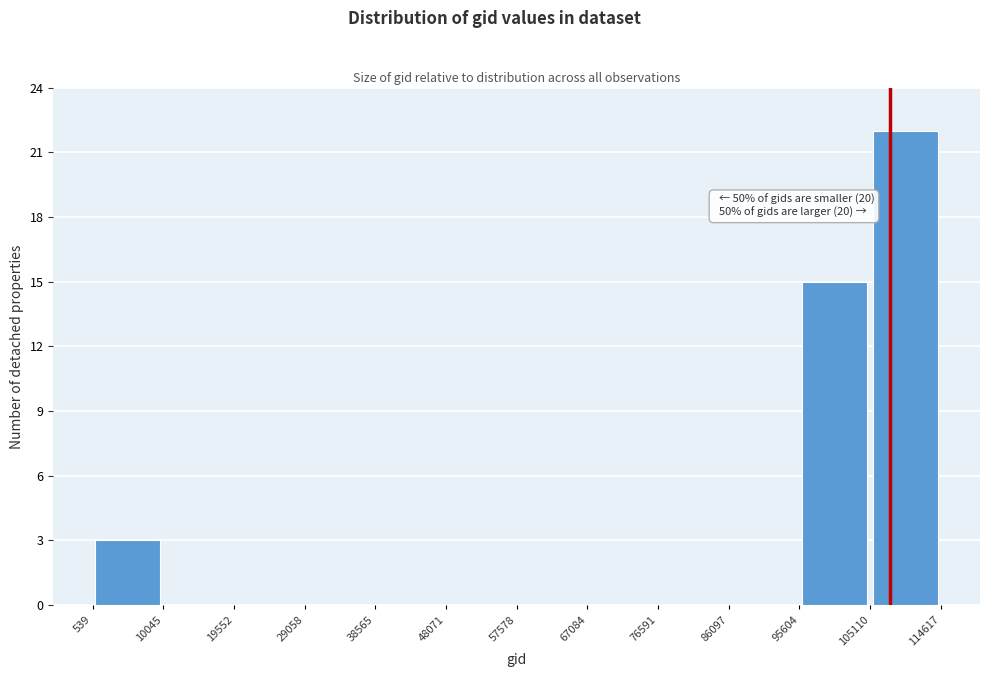

Which range on the x-axis has the tallest bar?

105110 to 114617